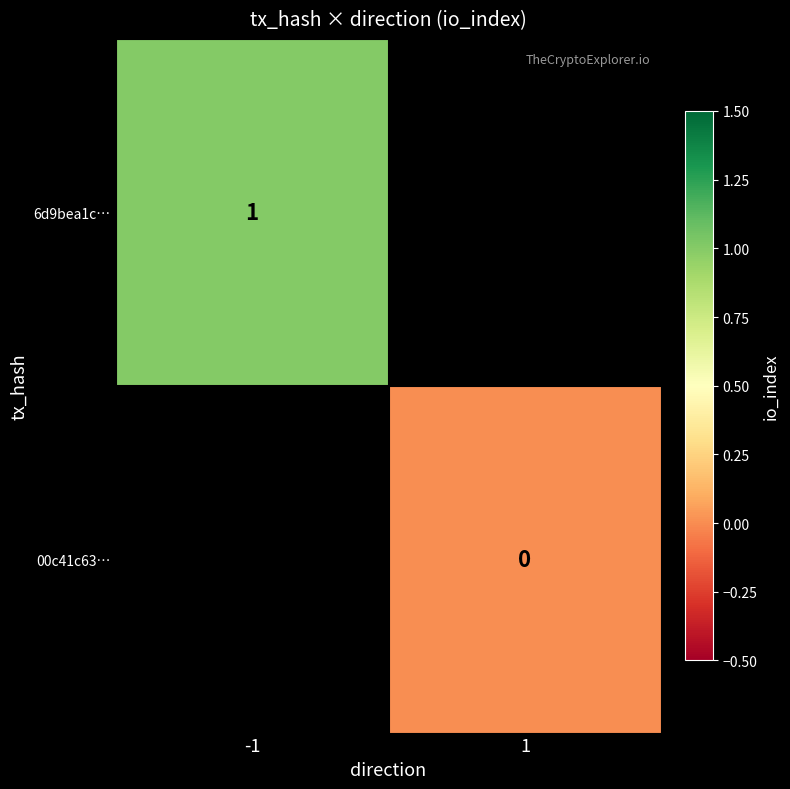

How many series are shown in this chart?

2